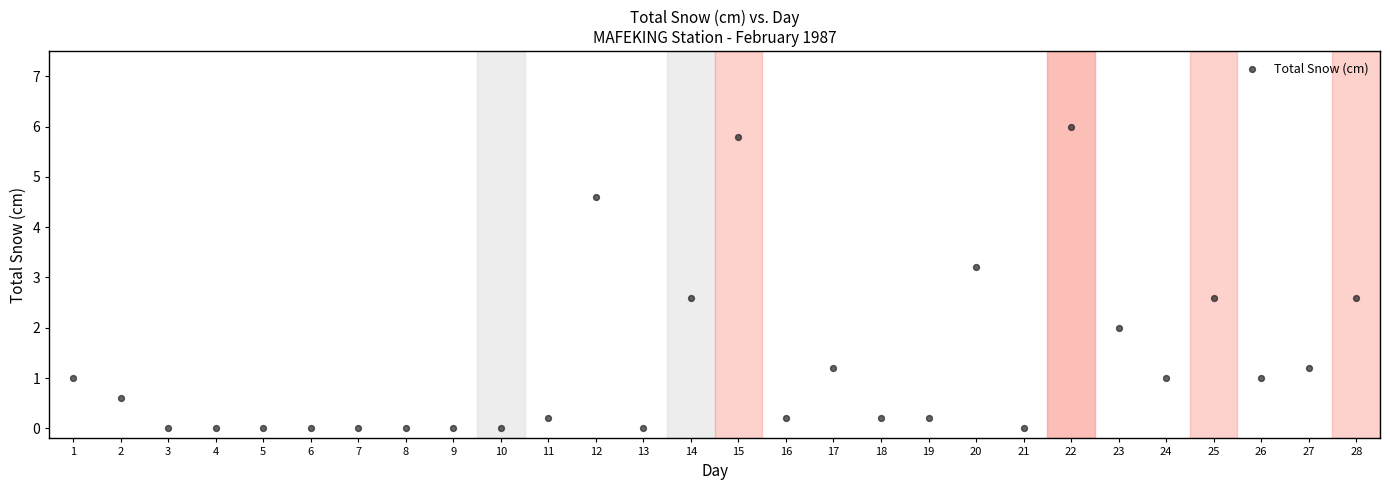

What is the range of X values (max minus min)?

27.0